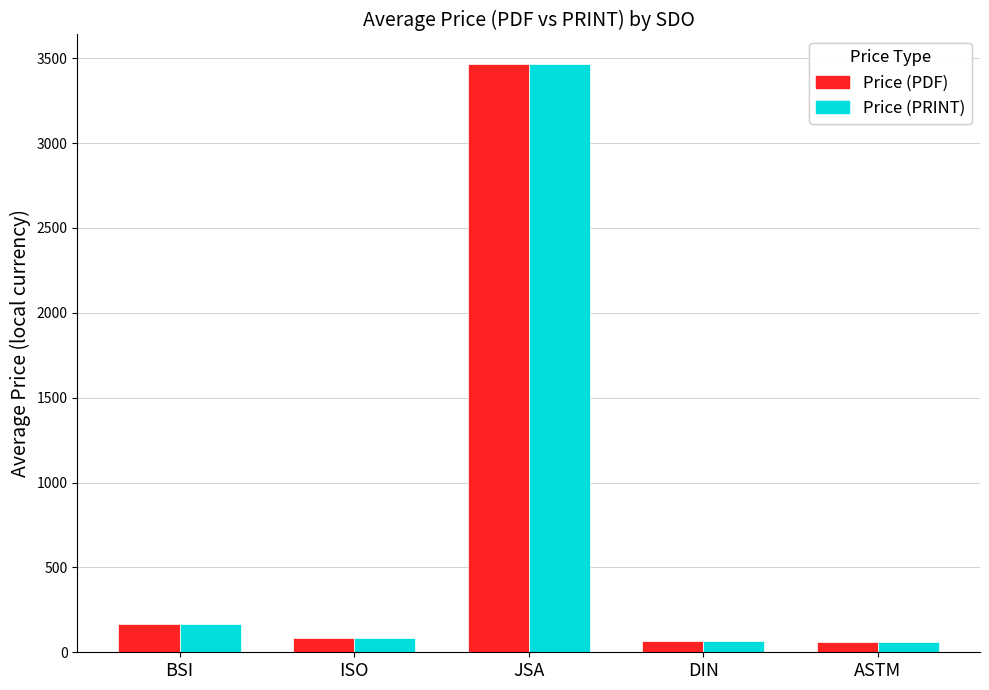

What is the average value of the Price (PDF) series?

768.6